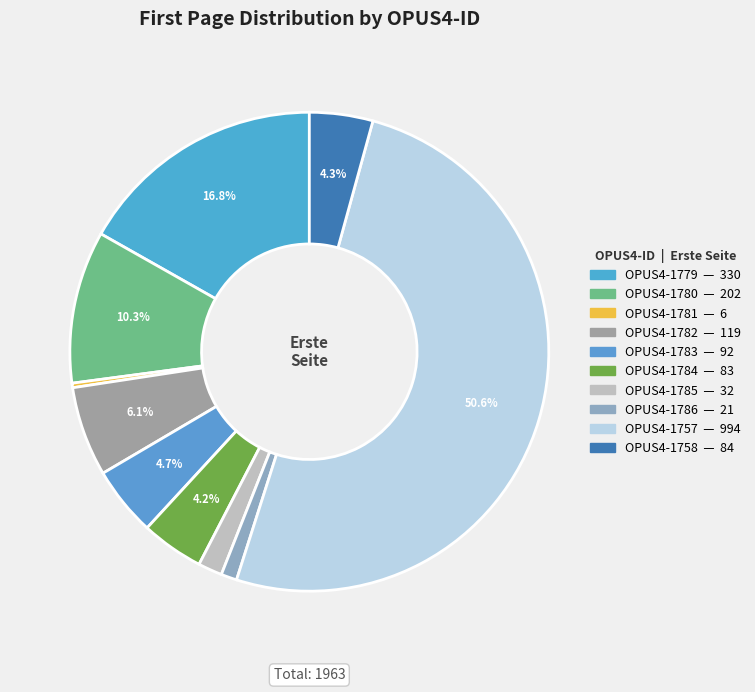

How many slices are in this pie chart?

10